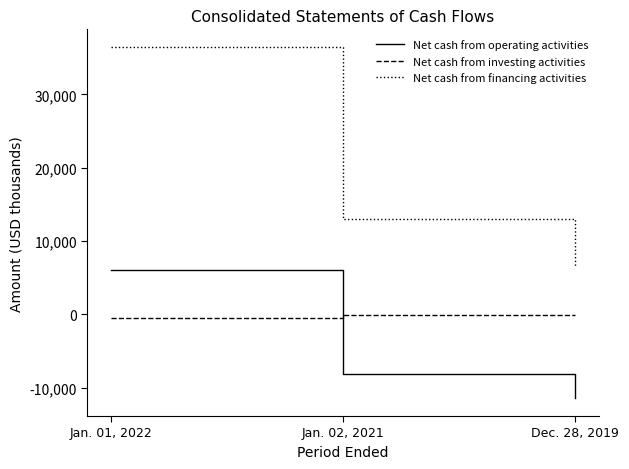

The value of Net cash from operating activities at Jan. 01, 2022 is 6007. True or false?

True